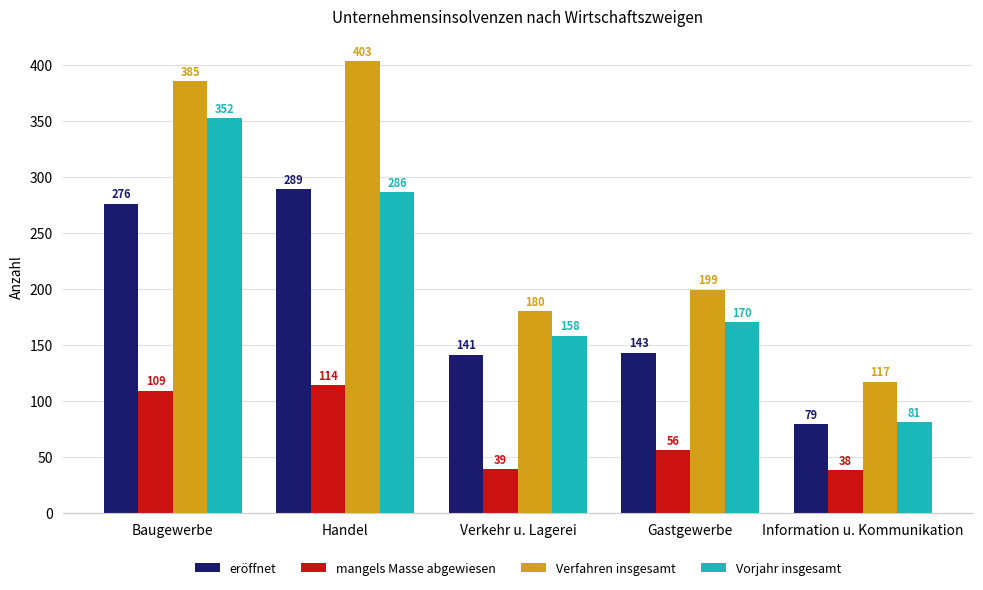

The eröffnet series shows 50 at Gastgewerbe. True or false?

False